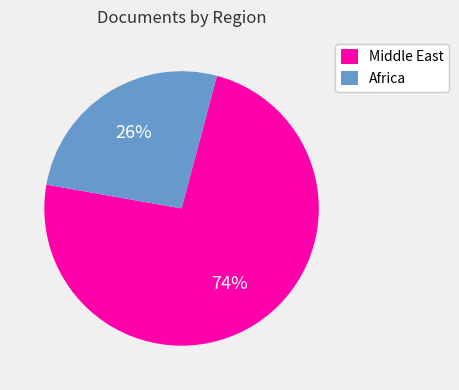

Which category has the smallest portion of the pie?

Africa